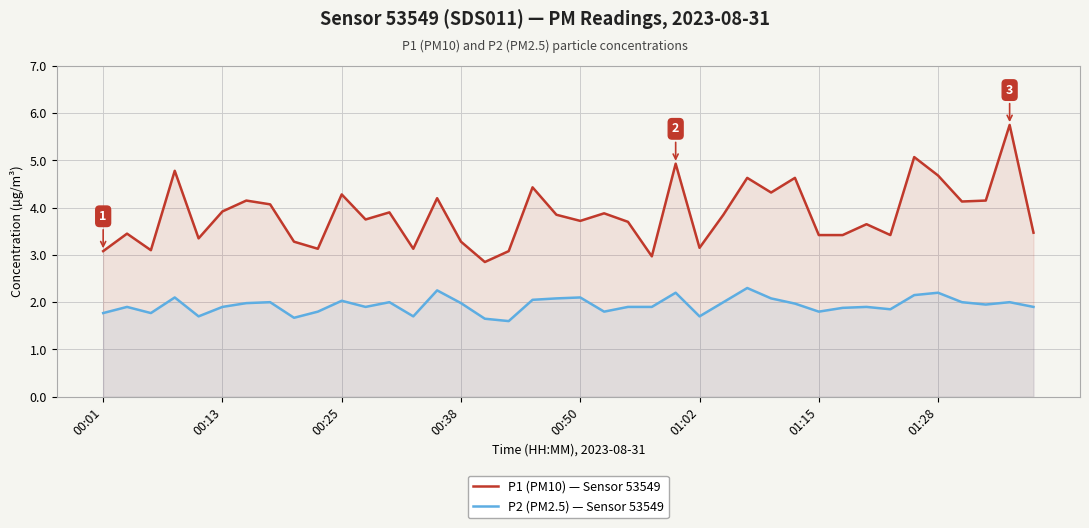

Which series has the widest spread of values?

P1 (PM10) — Sensor 53549